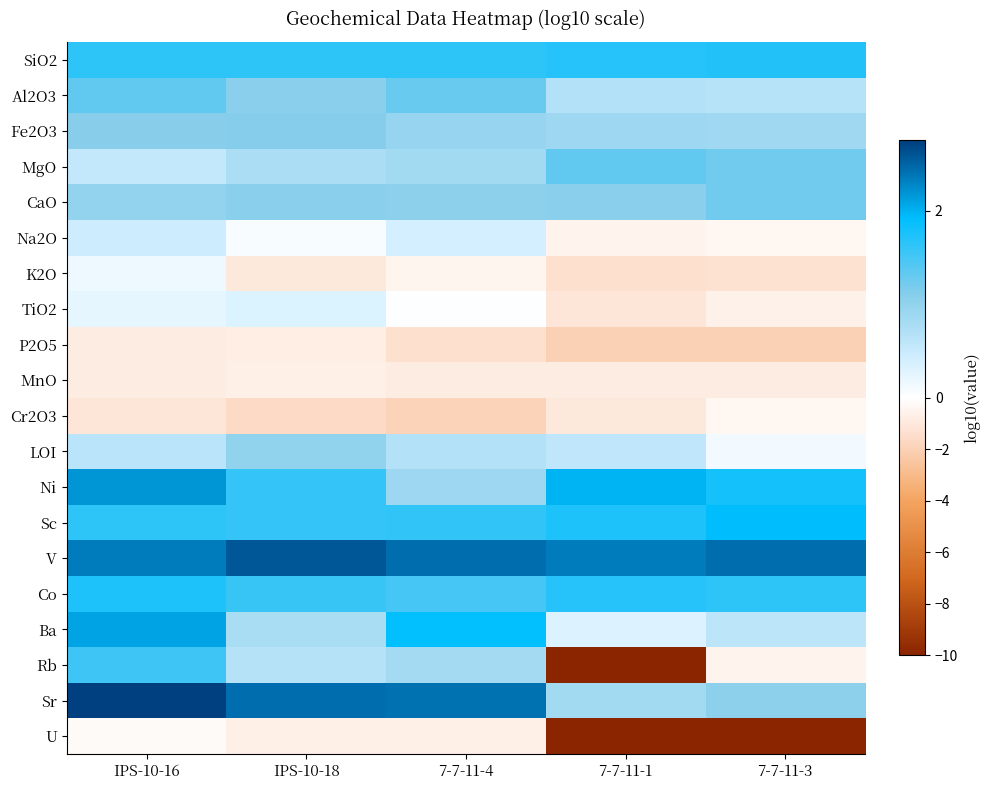

How many series are shown in this chart?

20